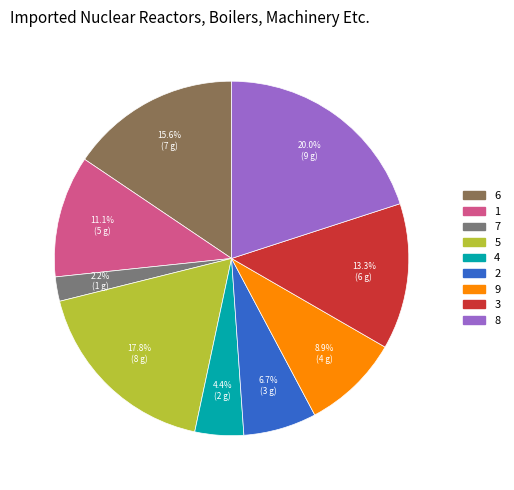

How many slices are in this pie chart?

9